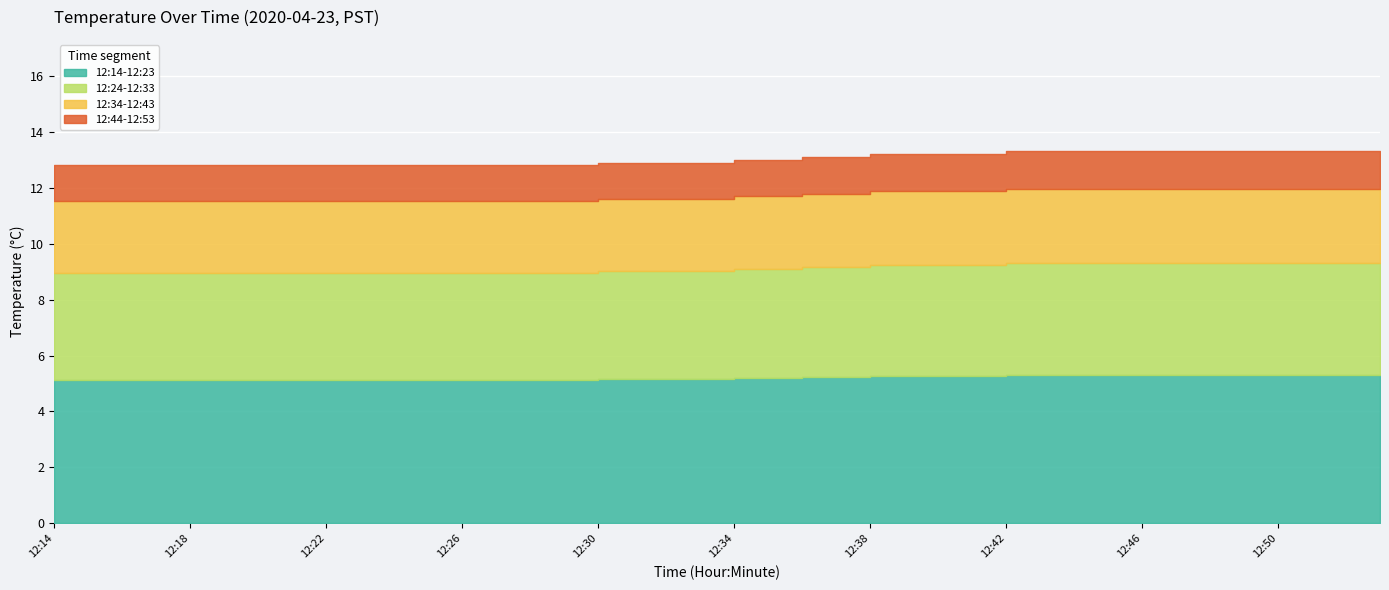

Which has a higher value, 12:18 or 12:22?

12:18